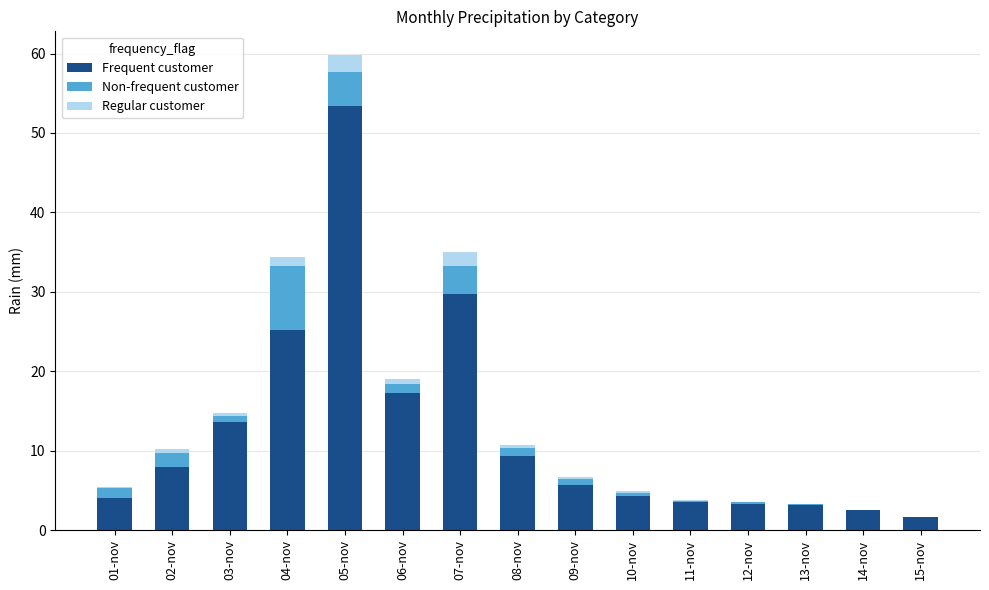

The value of Frequent customer at 10-nov is 4.3. True or false?

True